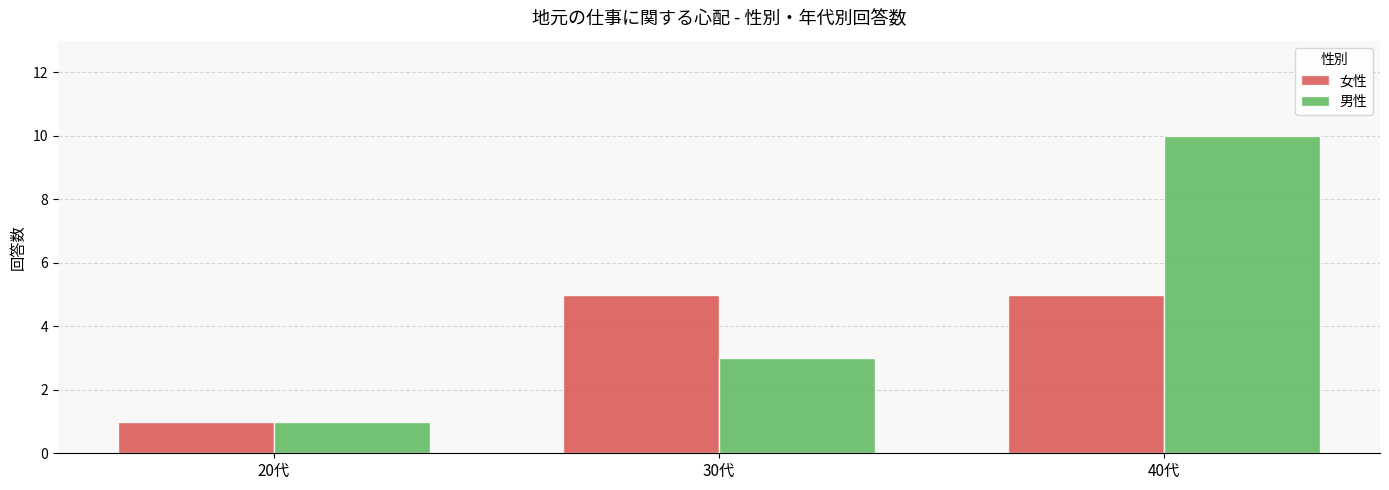

Count the number of categories in the chart.

3